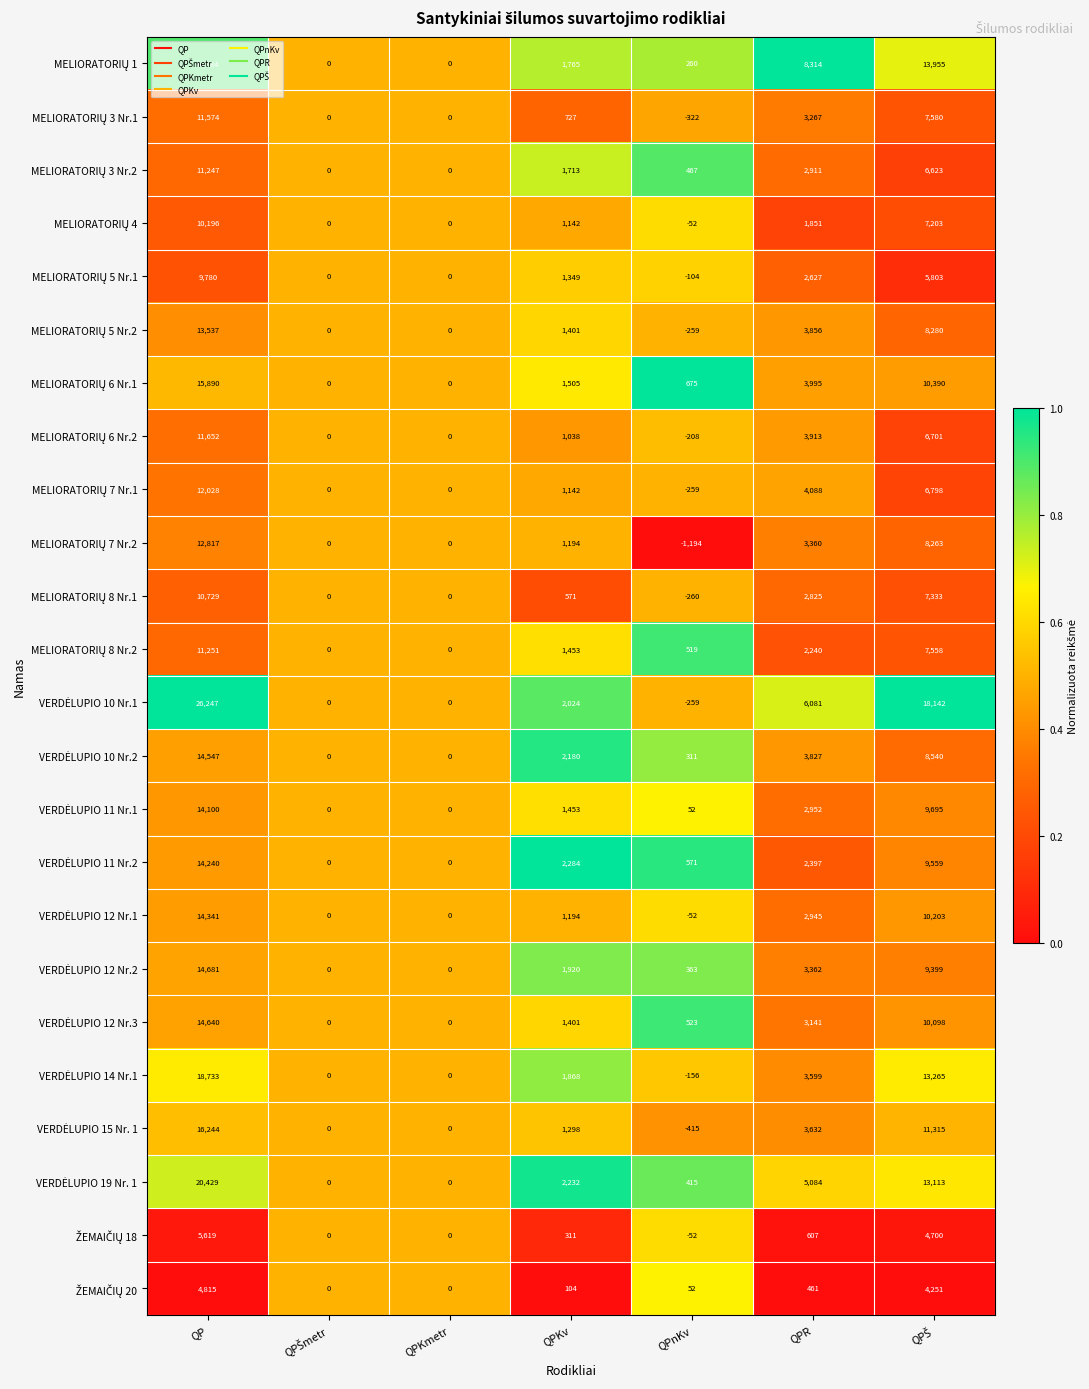

What is the maximum value shown in the chart?

26247